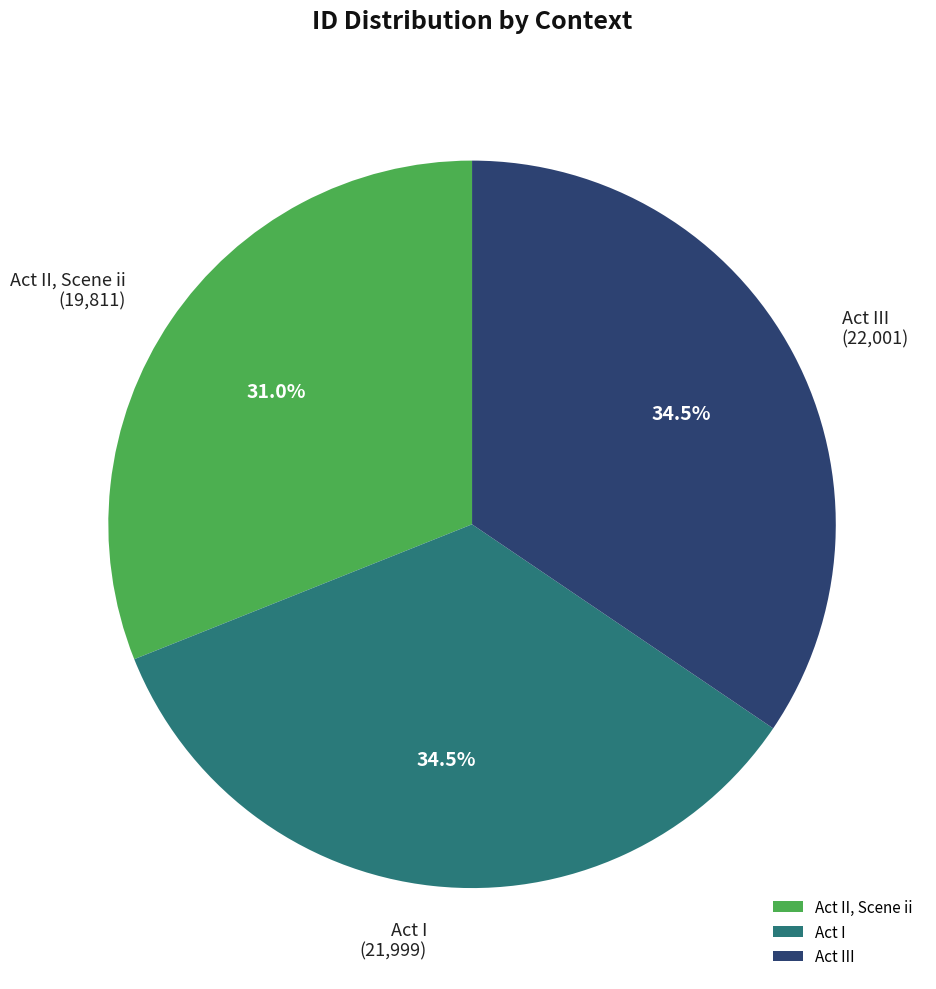

How much of the chart is everything except Act III?

65.5%